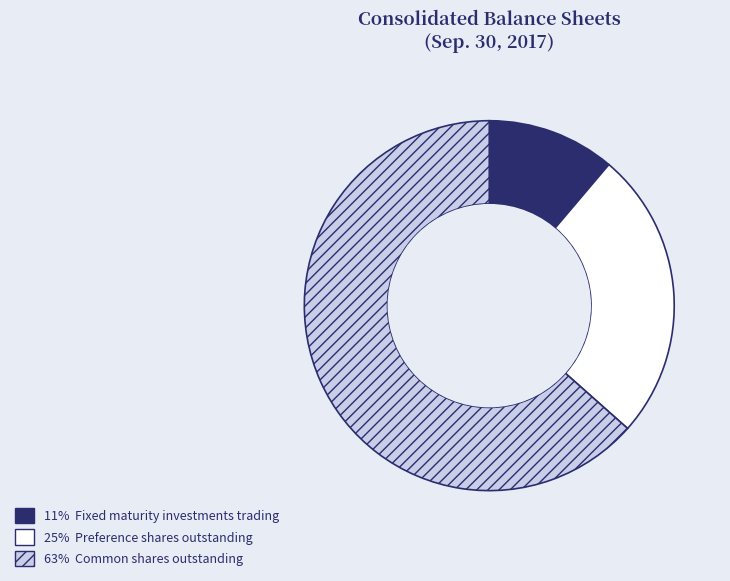

Is there any slice that represents more than half of the pie?

Yes